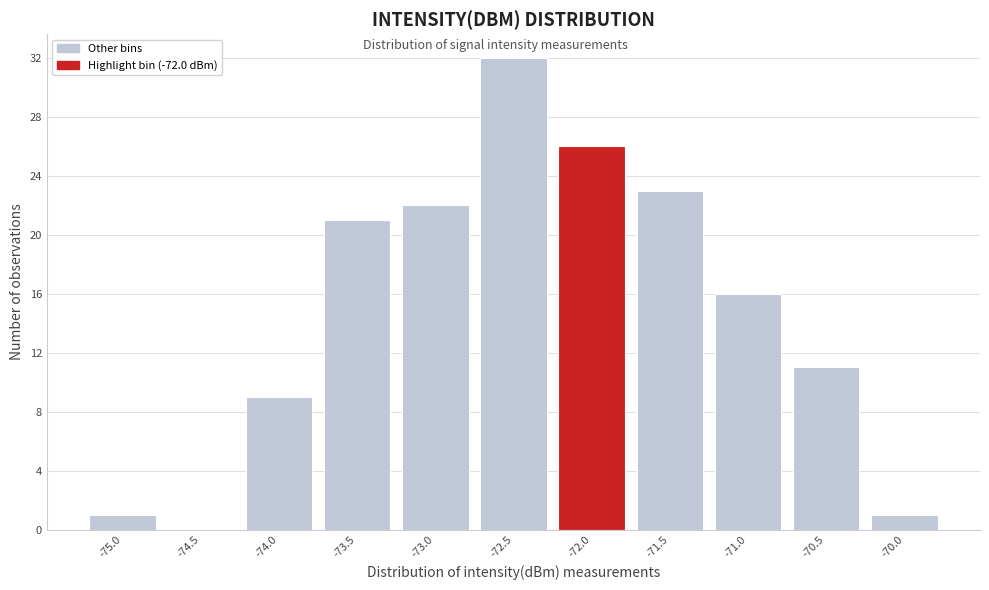

Reading left to right, list all the values displayed in this chart.

-75.0=1	-74.5=0	-74.0=9	-73.5=21	-73.0=22	-72.5=32	-72.0=26	-71.5=23	-71.0=16	-70.5=11	-70.0=1